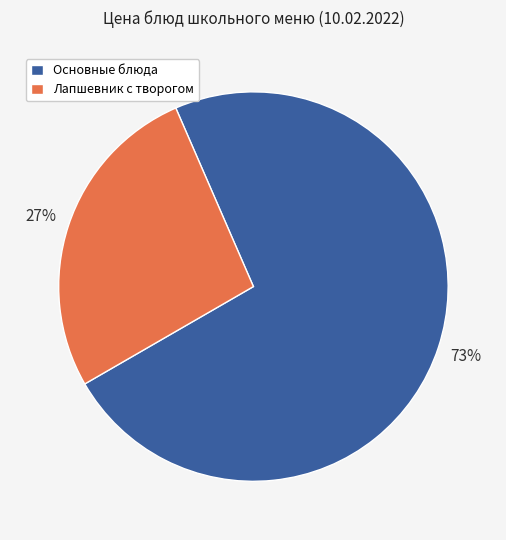

To the nearest percent, what percentage of the pie is Лапшевник с творогом?

27%